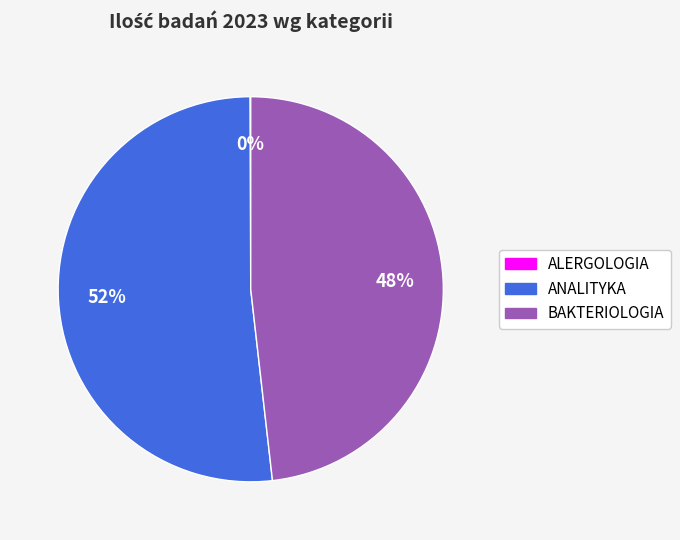

What is the largest slice in the pie chart?

ANALITYKA